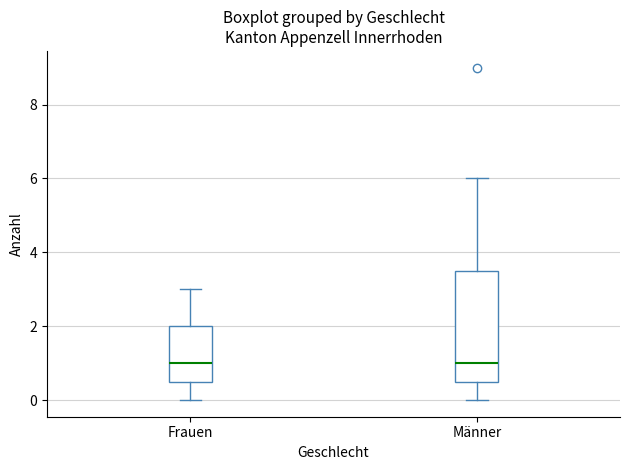

Where is the upper edge of the box for Männer on the y-axis? The values are not printed on the chart, so give them approximately, as read against the axis.

3.6